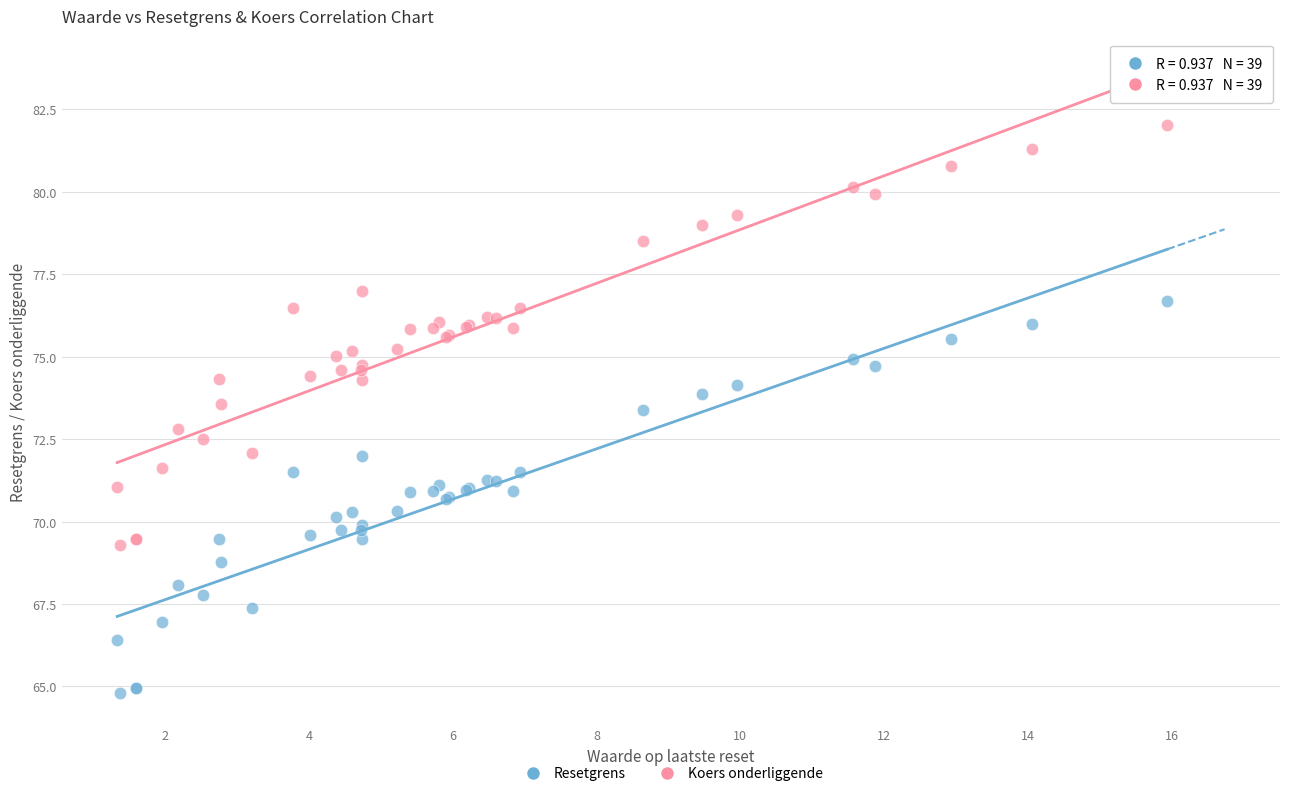

Which series contains the highest Y value?

Koers onderliggende